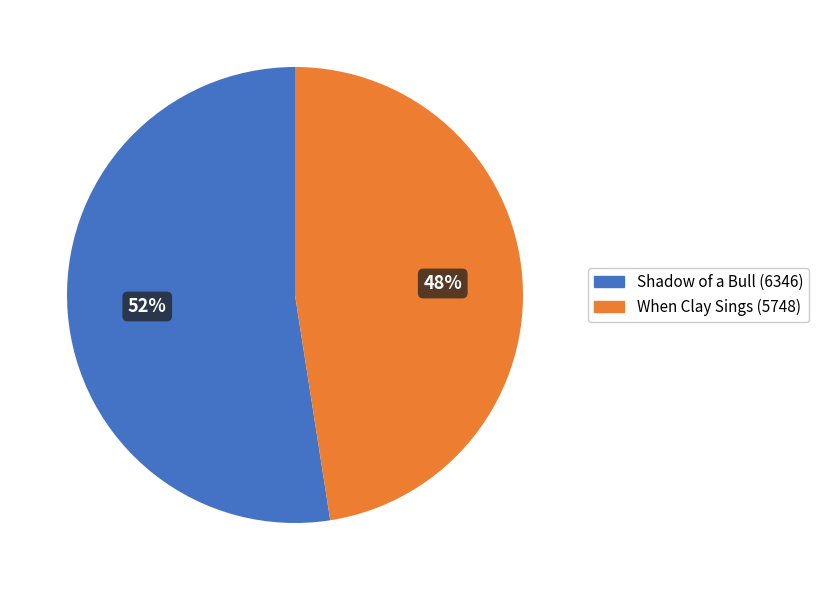

To the nearest percent, what is the average slice percentage?

50%